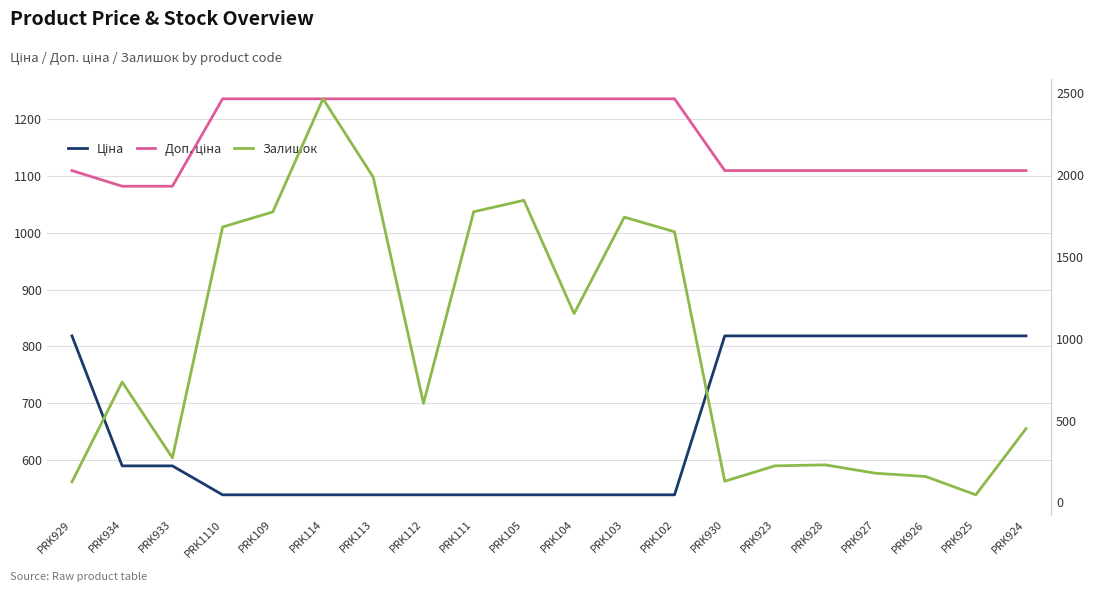

What is the sum of all Доп. ціна values?

23390.5